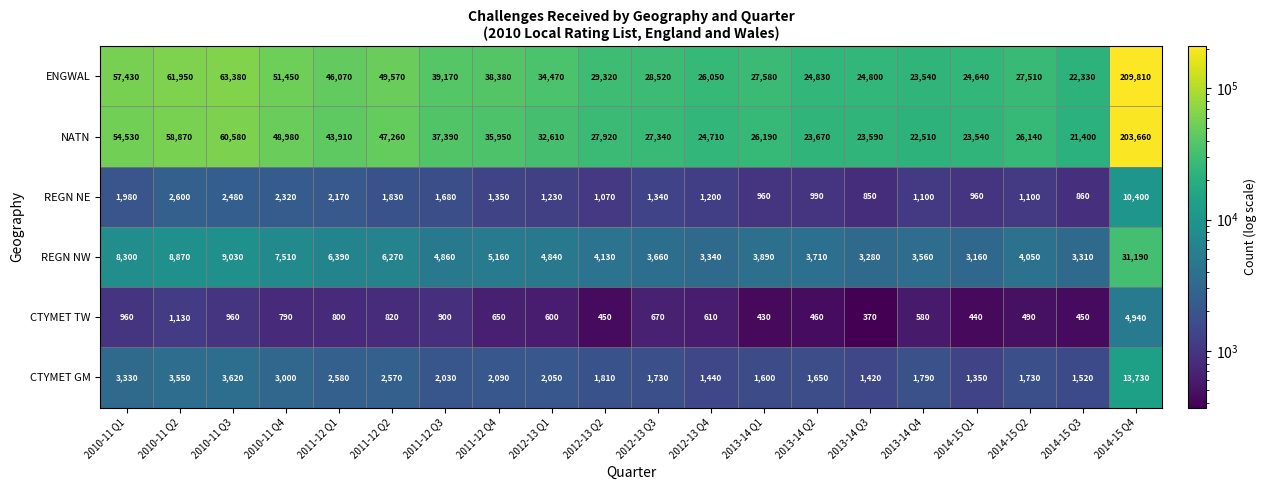

What is the difference between the highest and lowest values at 2014-15 Q1?

24200